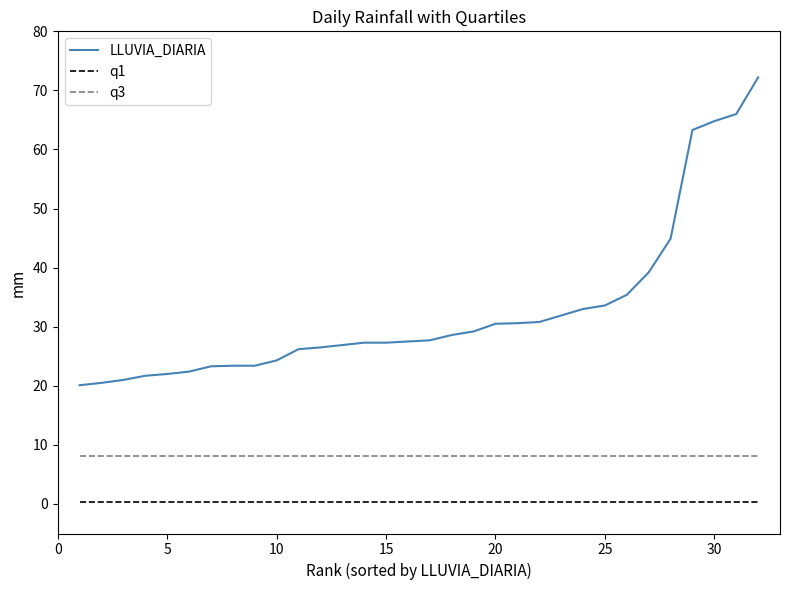

What is the minimum value for q3?

8.2